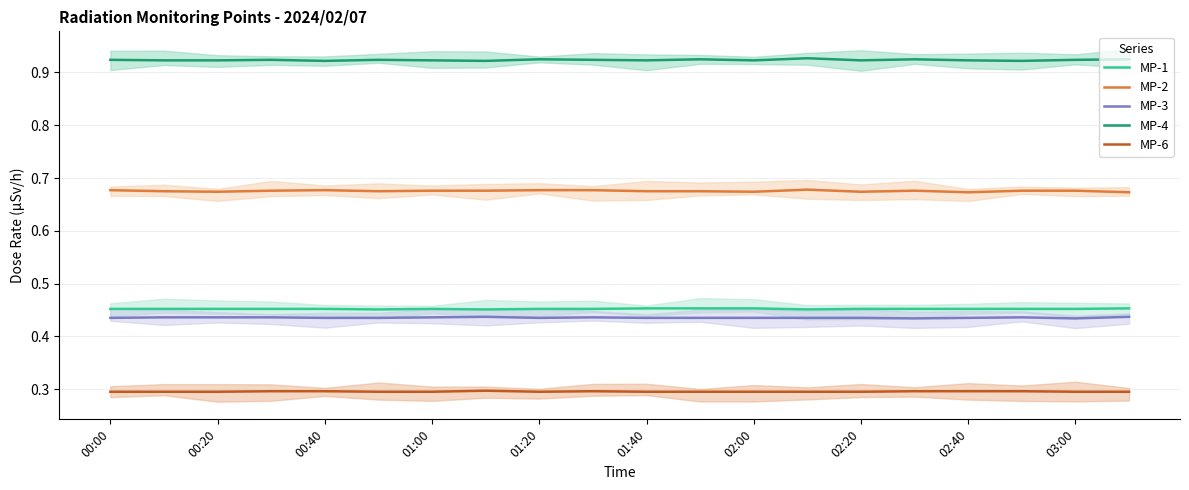

Which series has the largest range (max minus min)?

MP-2